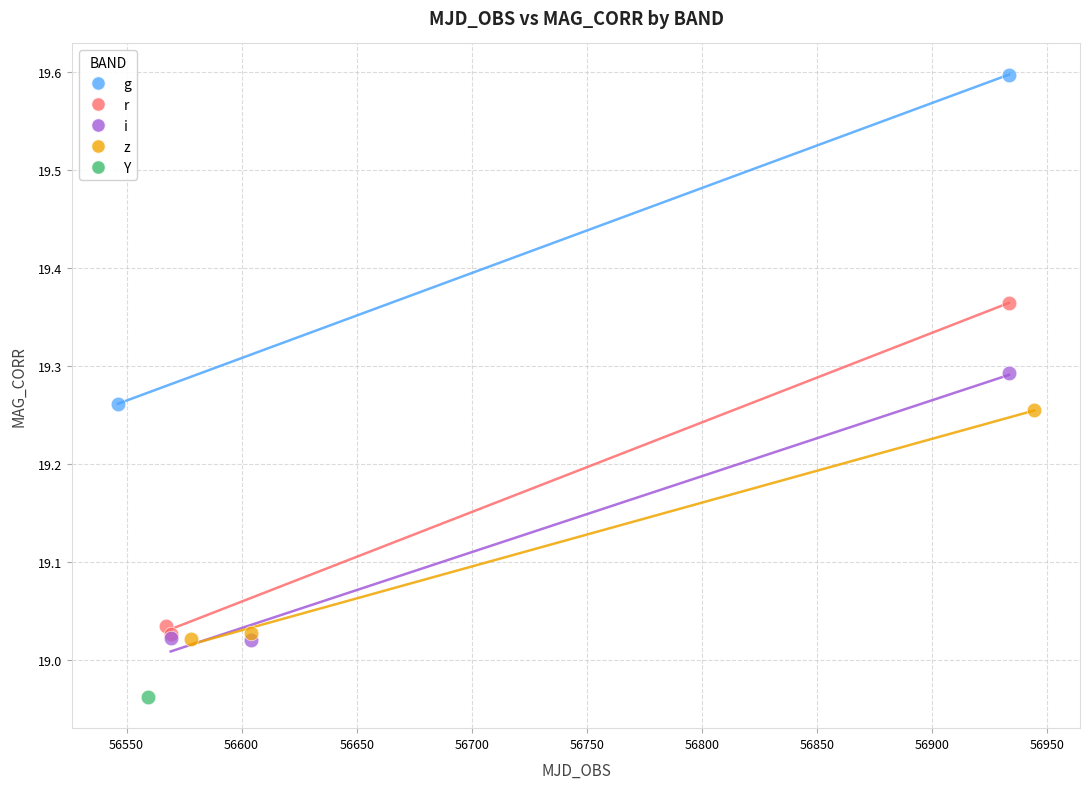

Which series contains the highest Y value?

g